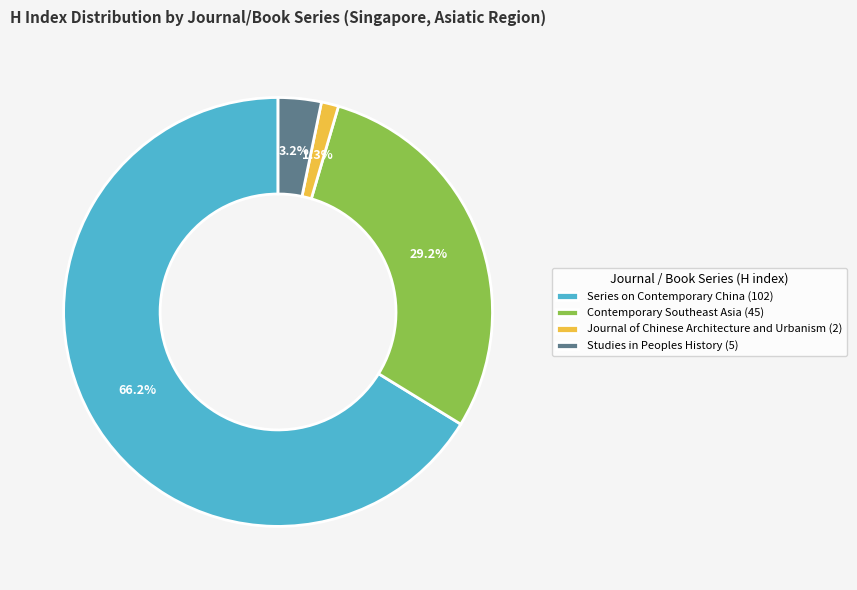

What is the smallest slice in the pie chart?

Journal of Chinese Architecture and Urbanism